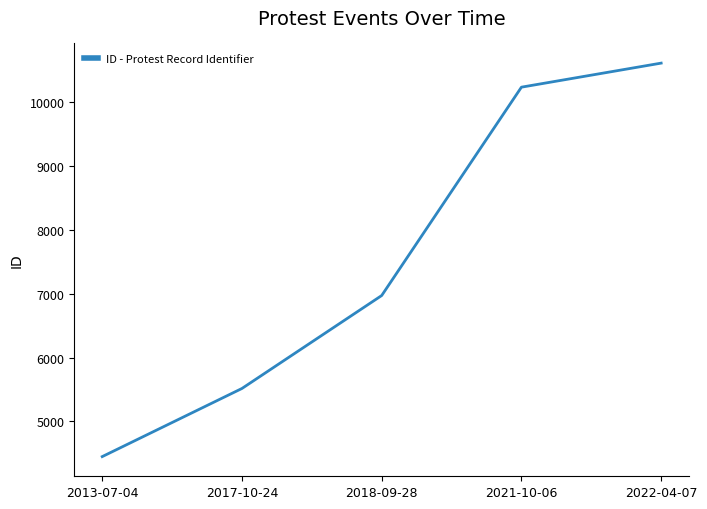

Reading left to right, list all the values displayed in this chart.

4447	5515	6972	10238	10615